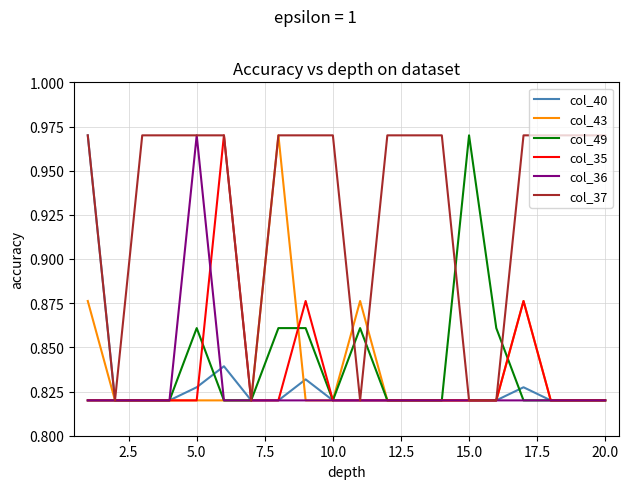

Which series has the largest total across all categories?

col_37